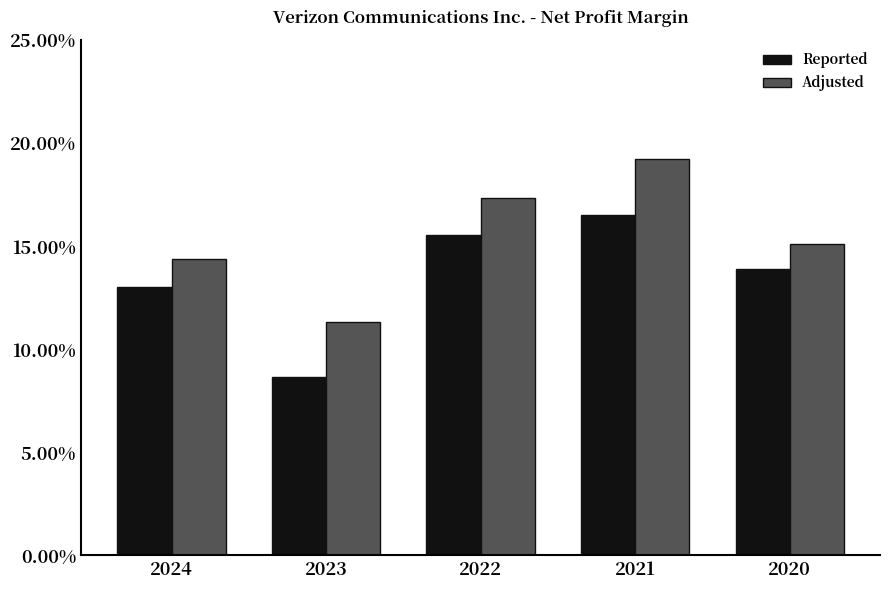

Are the bars grouped side by side (vs. stacked)?

Yes